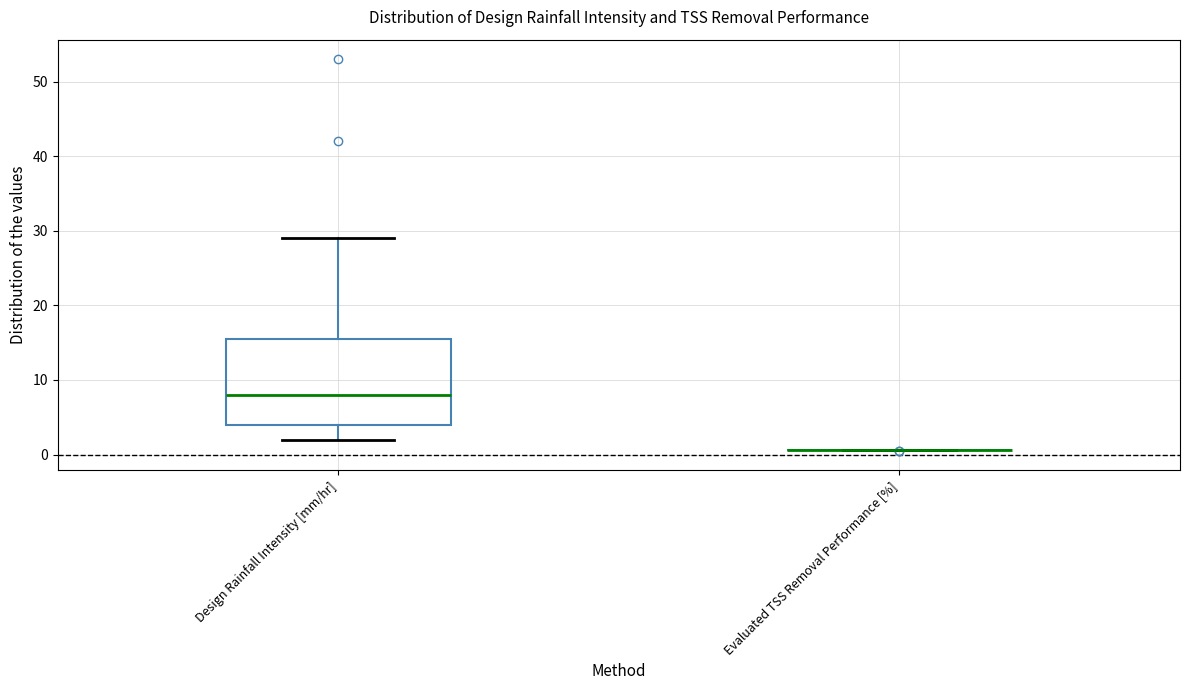

Reading left to right, transcribe this box plot: for each box, give where its median line is, the range the box spans, and where its two whiskers end, as read against the y-axis. The values are not printed on the chart, so give them approximately, as read against the axis.

Design Rainfall Intensity [mm/hr]: median 8, box 4 to 16, whiskers 2 to 29
Evaluated TSS Removal Performance [%]: box collapsed to a line at 1, whiskers 1 to 1